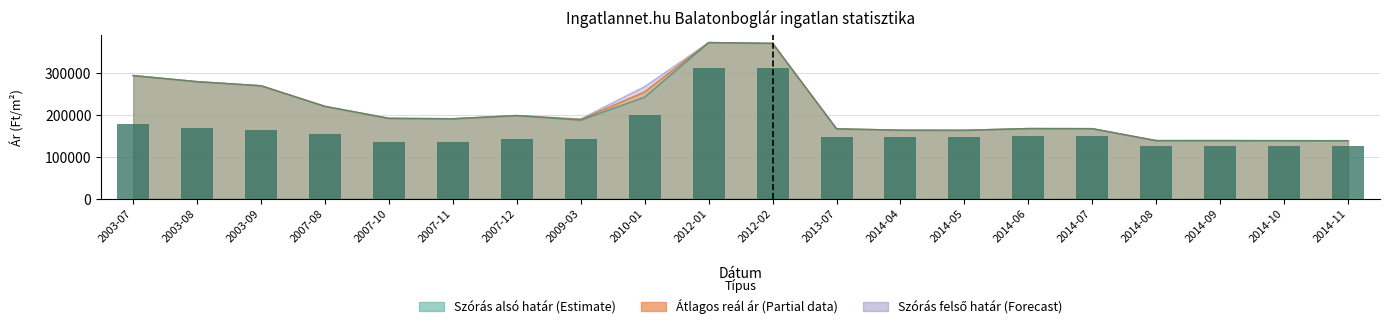

The chart shows a value of 69010 at 2014-06. True or false?

False